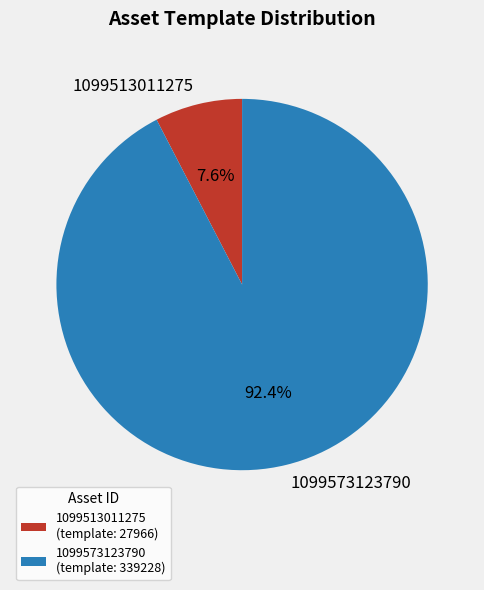

Rank the categories by value from highest to lowest.

1099573123790, 1099513011275